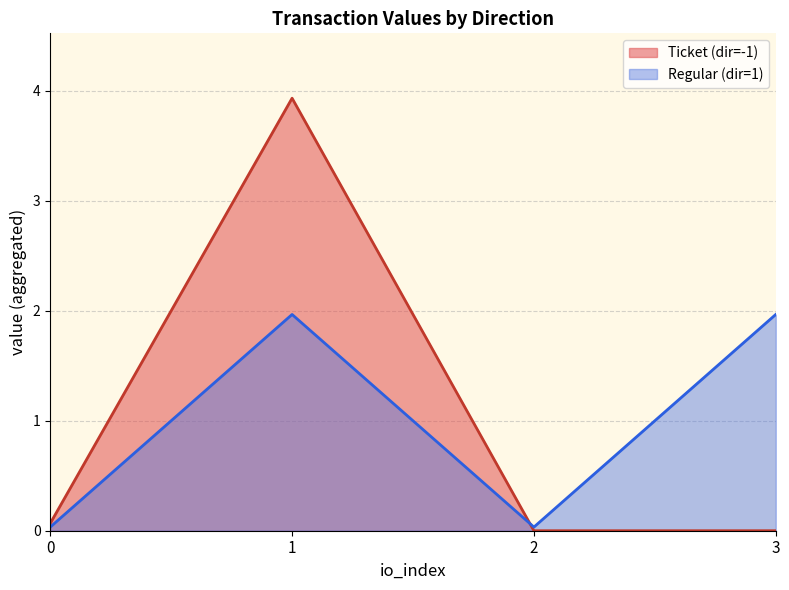

What is the total value across all series at 1?

5.9